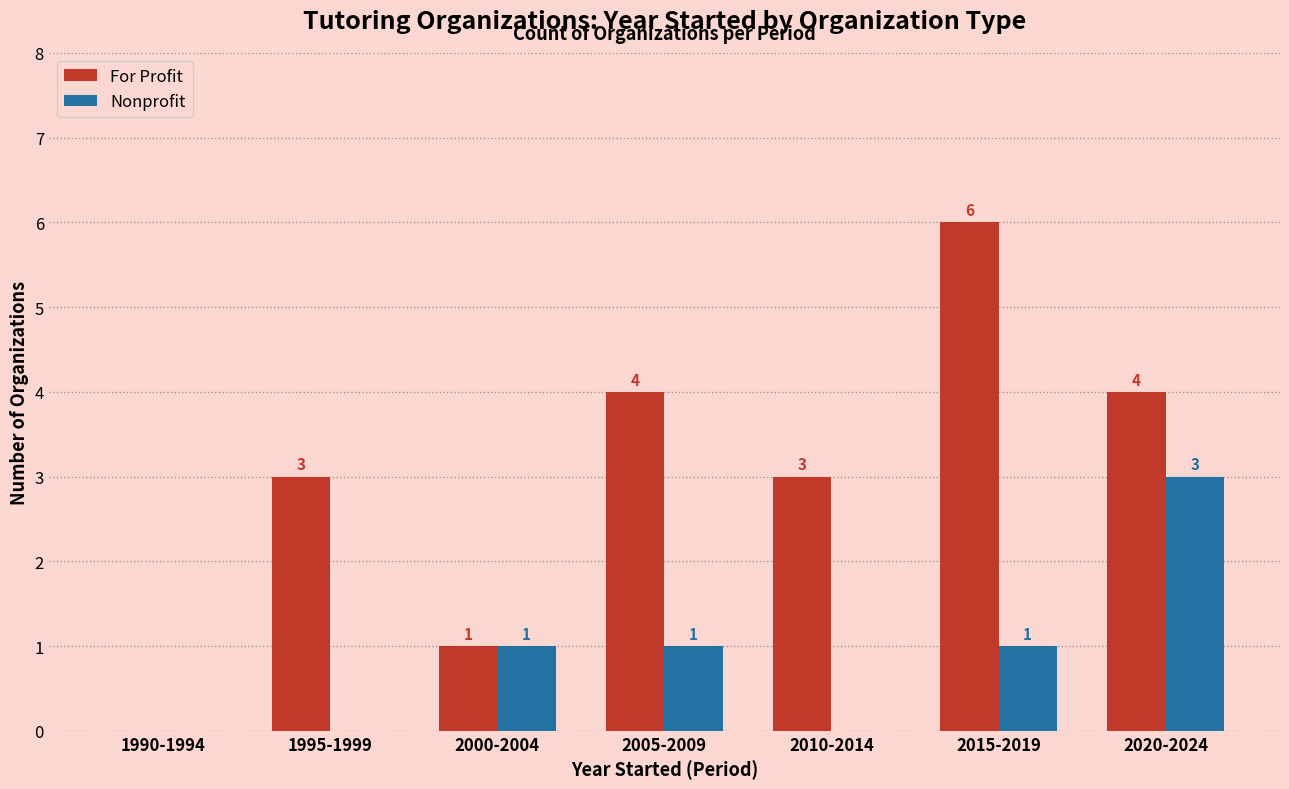

Reading left to right, list all the values displayed in this chart.

For Profit: 1990-1994=0	1995-1999=3	2000-2004=1	2005-2009=4	2010-2014=3	2015-2019=6	2020-2024=4
Nonprofit: 1990-1994=0	1995-1999=0	2000-2004=1	2005-2009=1	2010-2014=0	2015-2019=1	2020-2024=3